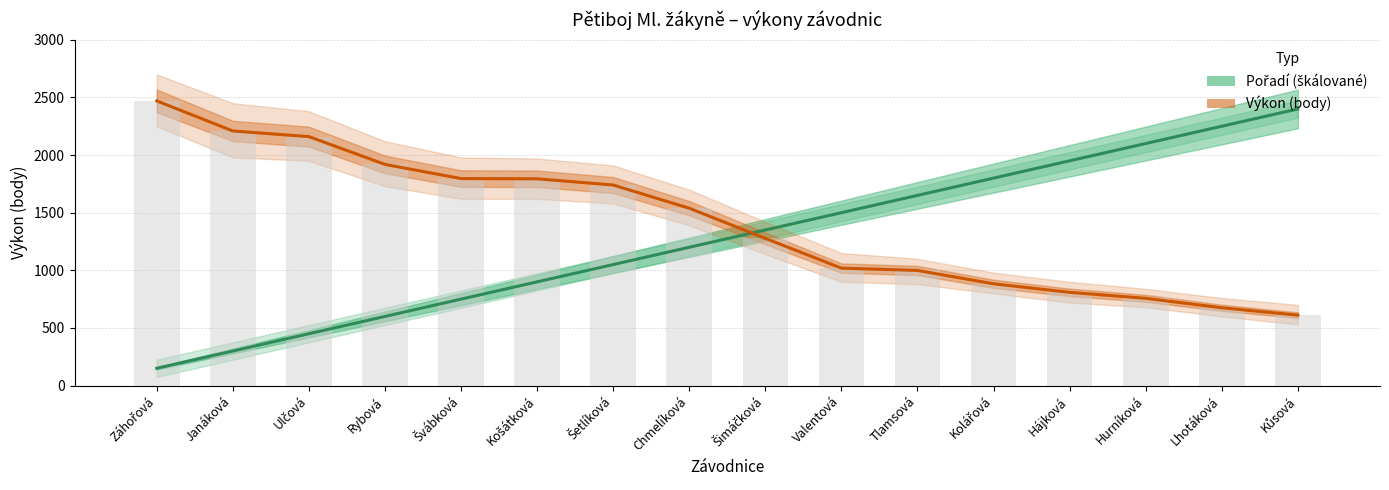

Rank the series by their maximum value, from highest to lowest.

Výkon (body), Pořadí (škálované)